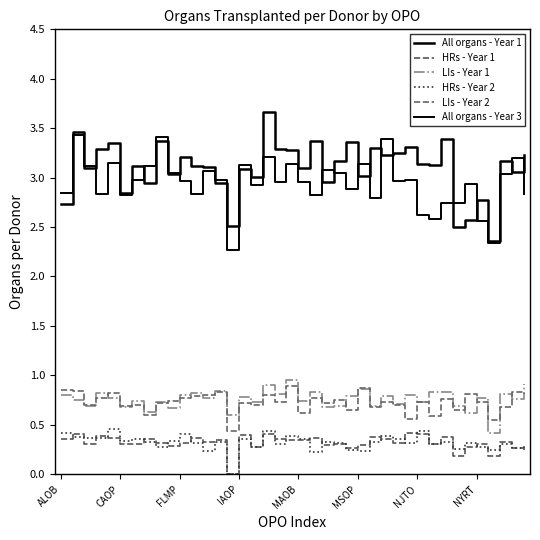

Rank the categories by HRs - Year 1 value from lowest to highest.

14, 36, 33, 39, 38, 24, 16, 34, 9, 22, 25, 35, 23, MSOP, 31, NJTO, FLMP, 10, 8, 28, 12, 37, 19, 13, 20, ALOB, 18, NYRT, 27, 11, 21, MAOB, 26, 32, IAOP, 15, 30, 17, CAOP, 29